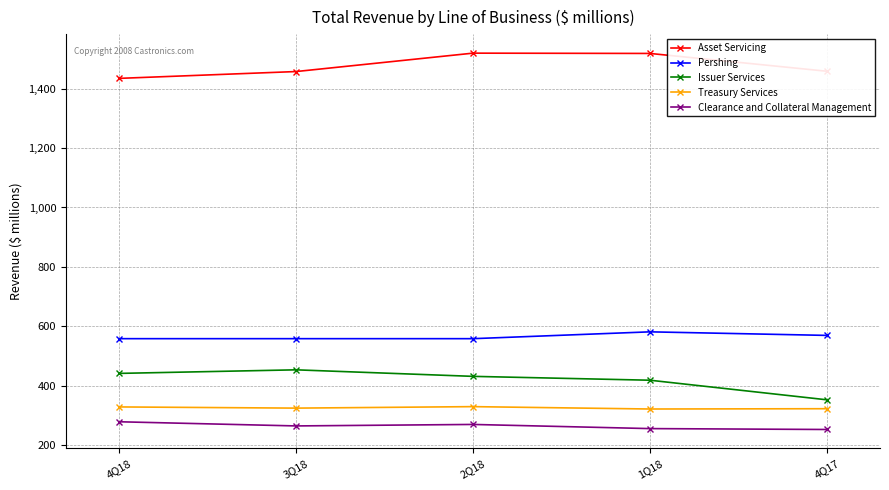

Is the value of Issuer Services at 4Q18 greater than the value of Clearance and Collateral Management at 1Q18?

Yes